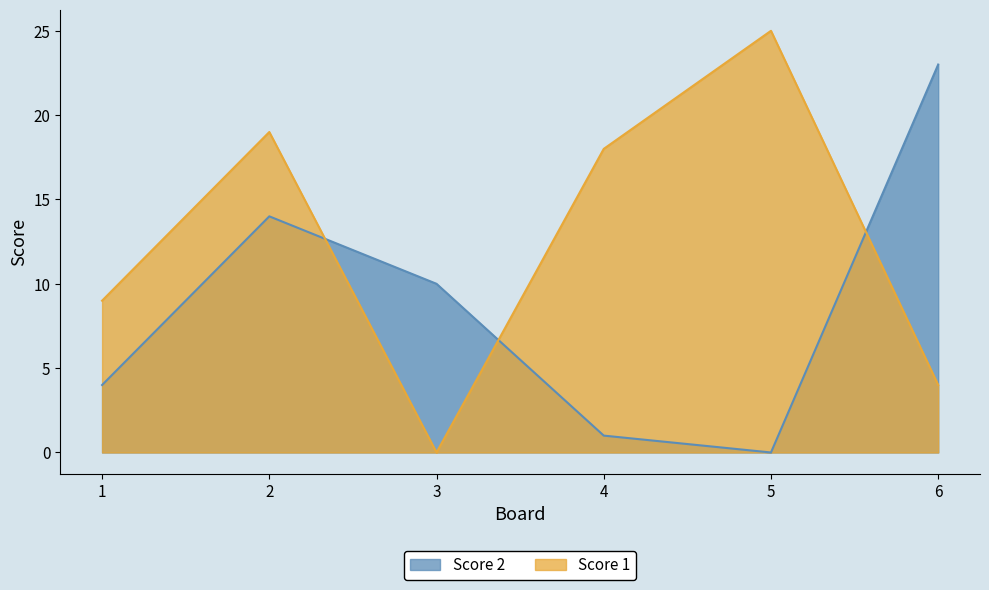

True or false: Score 2 and Score 1 cross at least once.

True